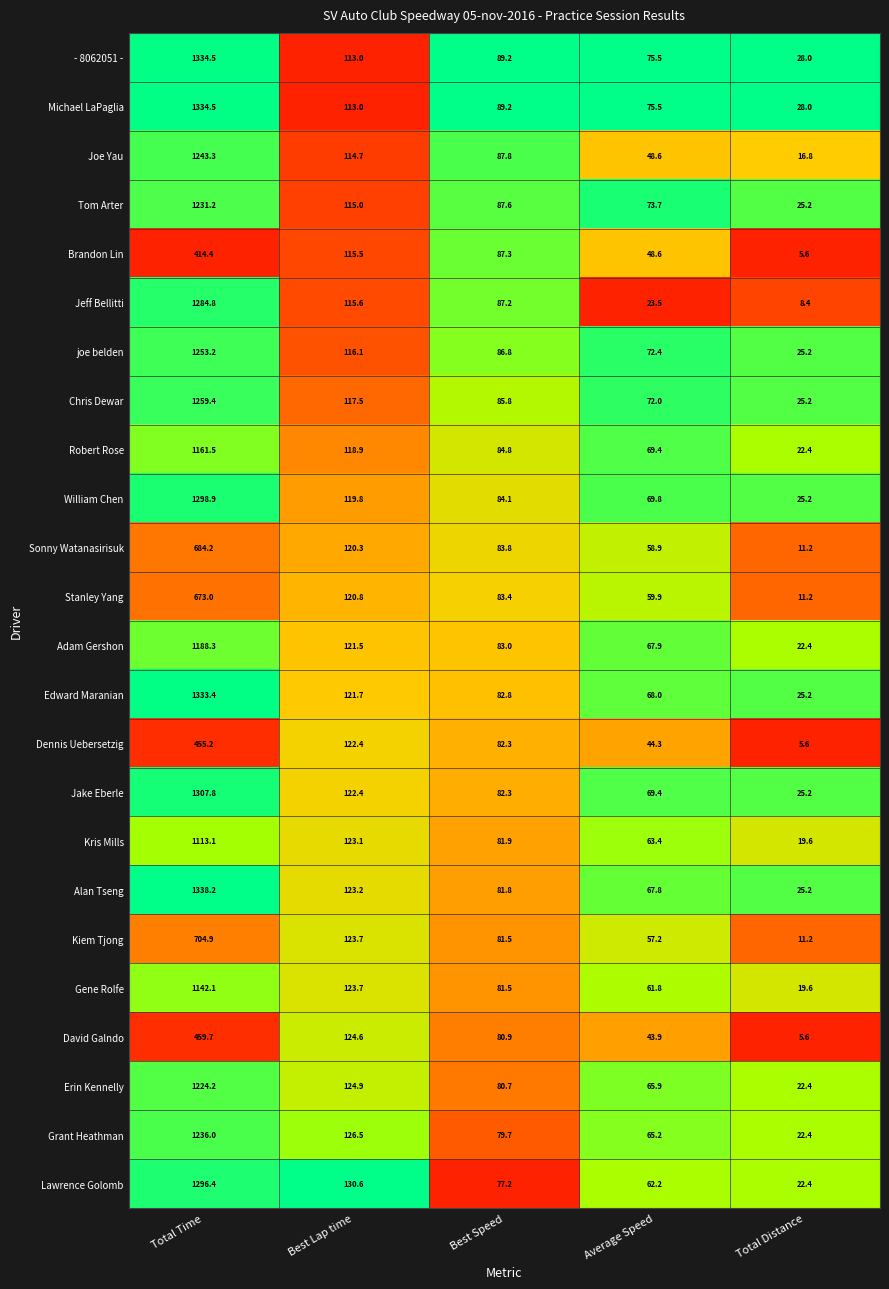

Where does the David Galndo series first go above 80?

Total Time